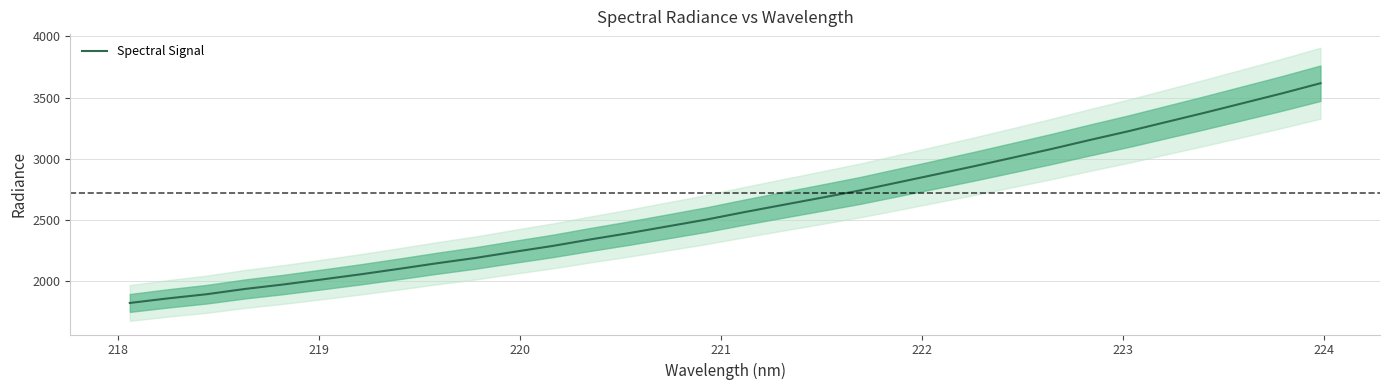

How many categories are shown in the chart?

32